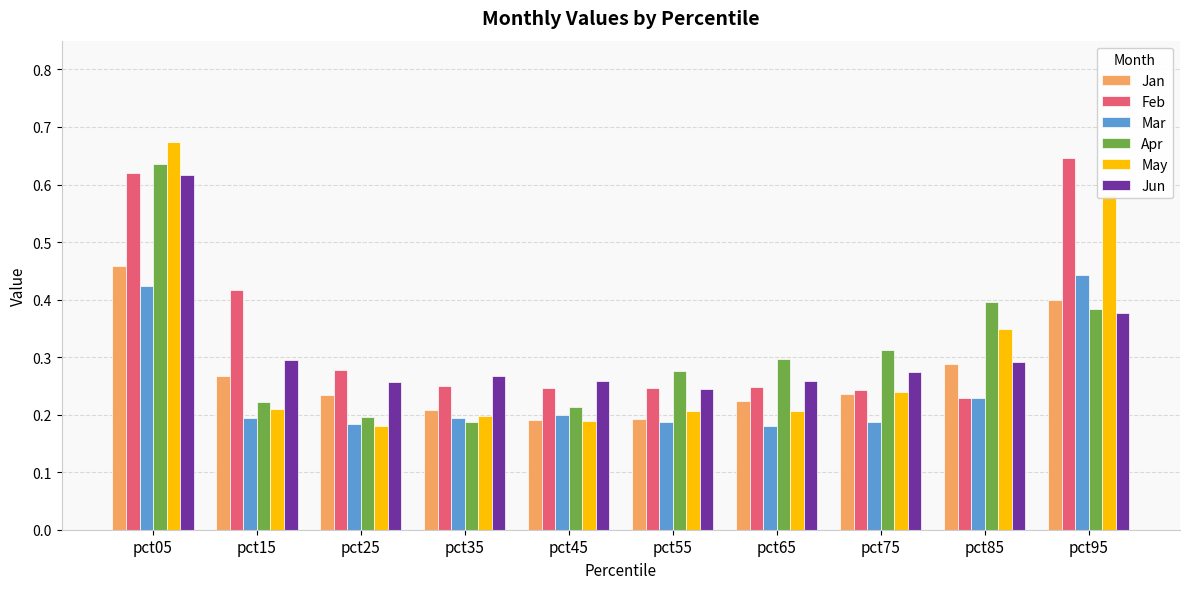

Which category has the highest value across all series?

pct05